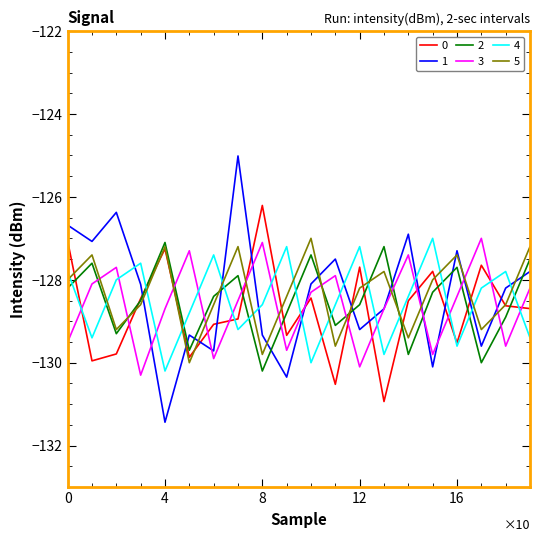

Which series ends up on top after the final intersection of 4 and 3?

3